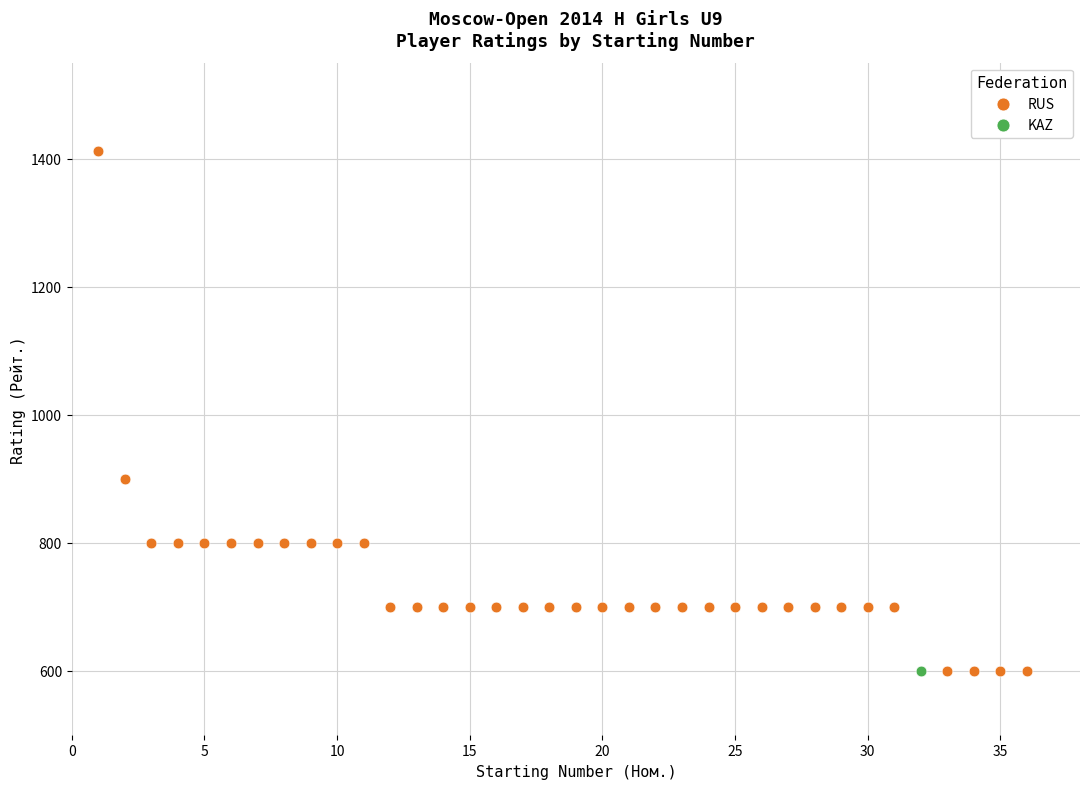

What are all the series names shown in the legend?

RUS, KAZ